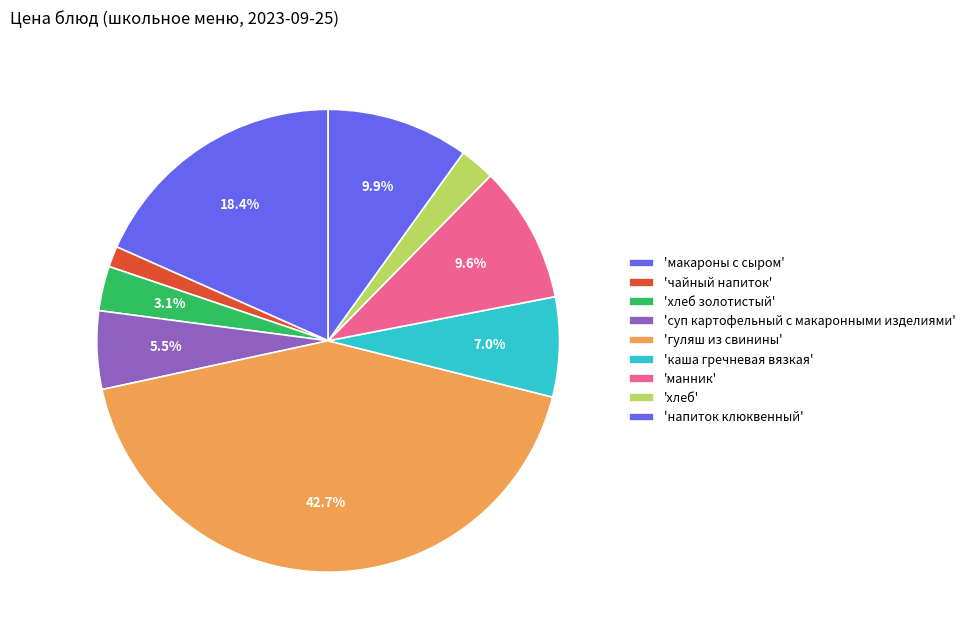

How many segments does this pie chart have?

9